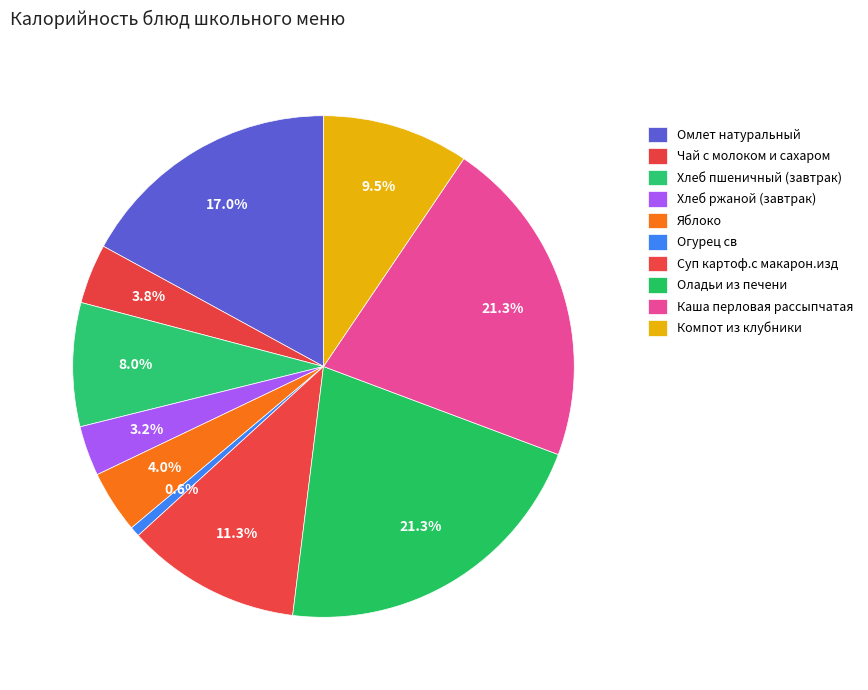

To the nearest percent, what is the difference between the largest and smallest slice percentages?

21%